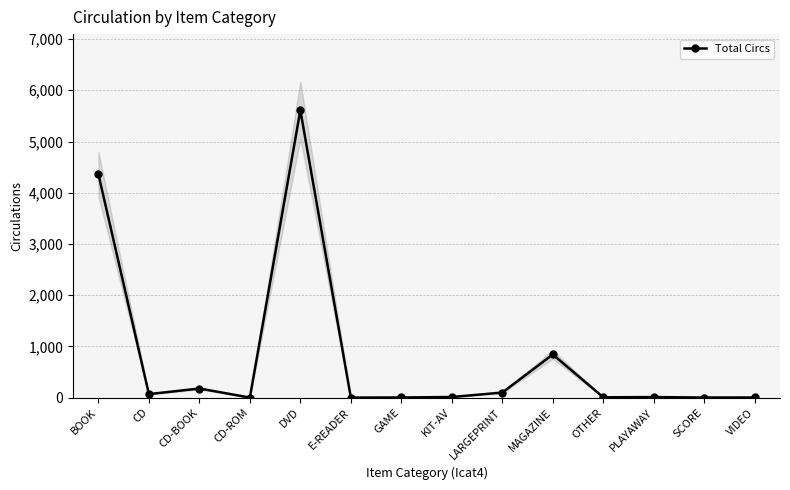

What is the average value?

800